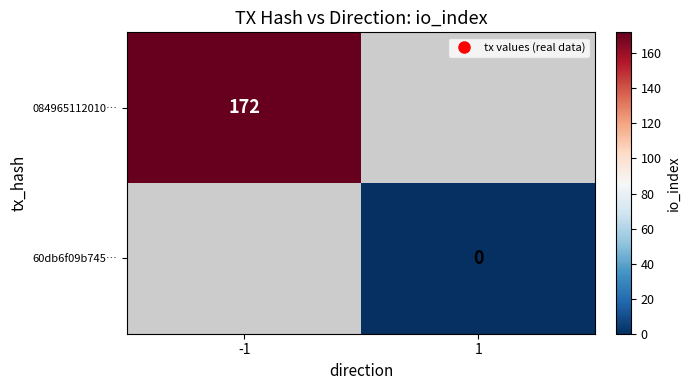

List the series in order of their overall mean, highest first.

084965112010…, 60db6f09b745…